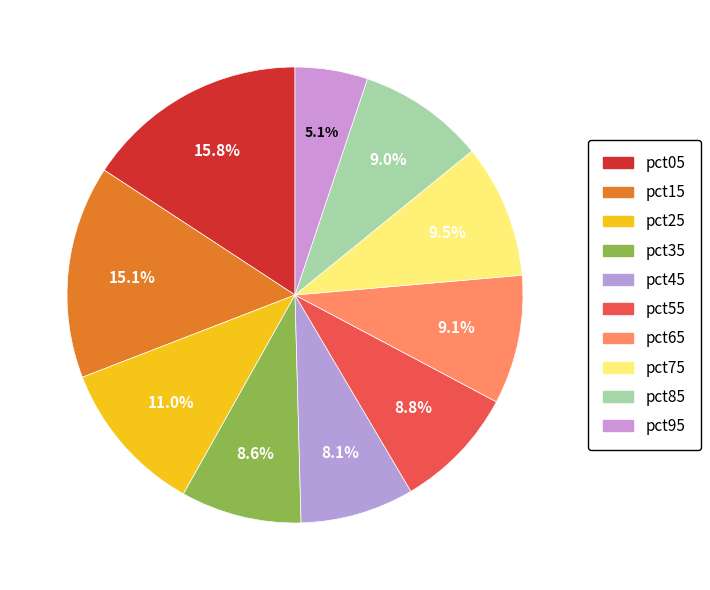

What percentage is the pct05 slice, to the nearest percent?

16%